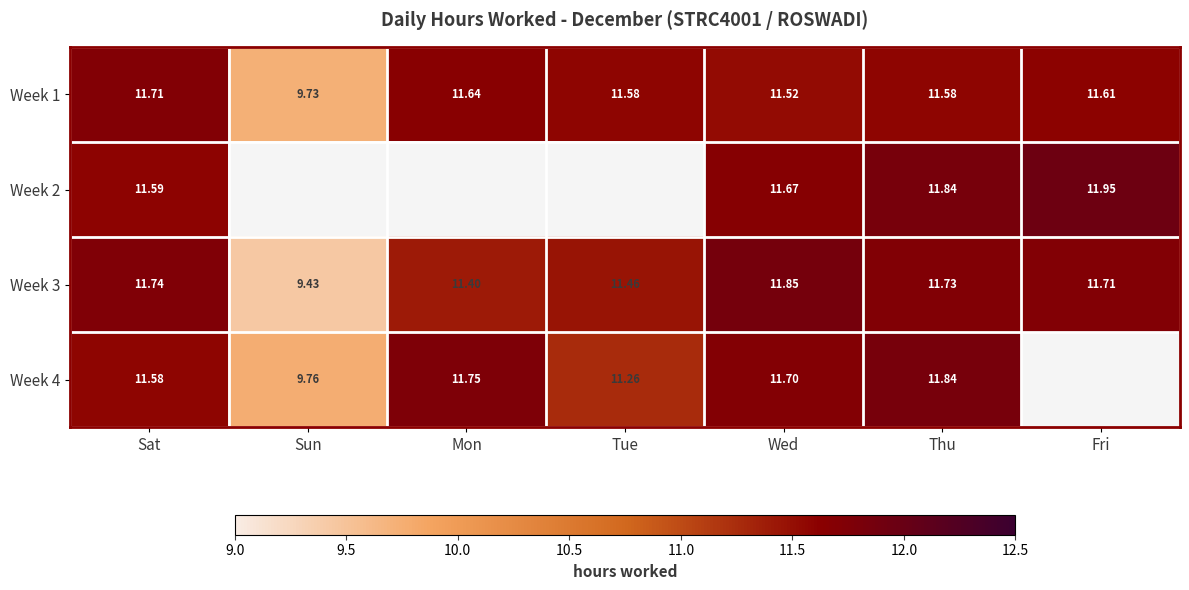

What is the smallest value displayed?

9.4